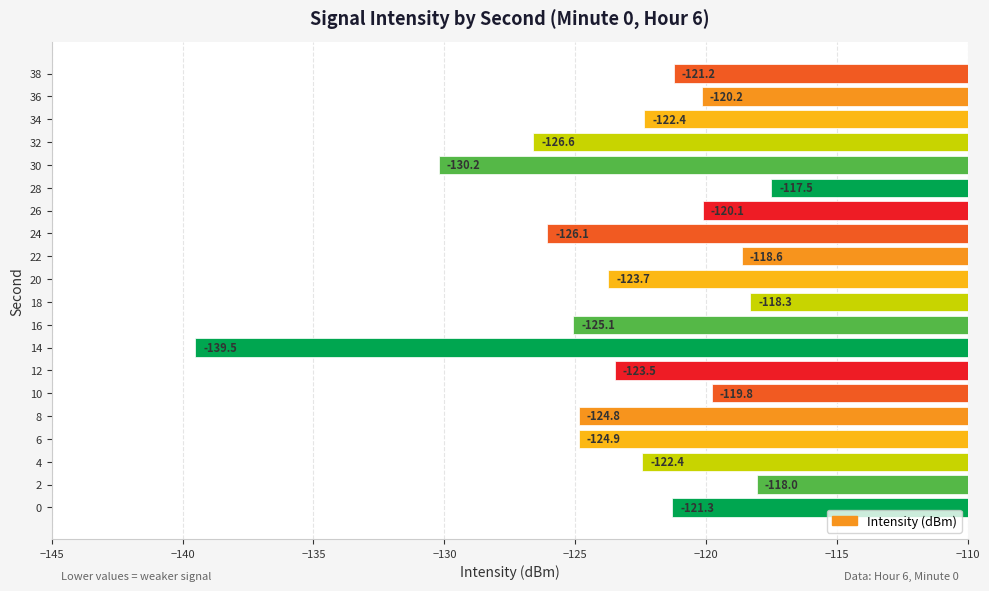

Which has a higher value, 18 or 14?

18